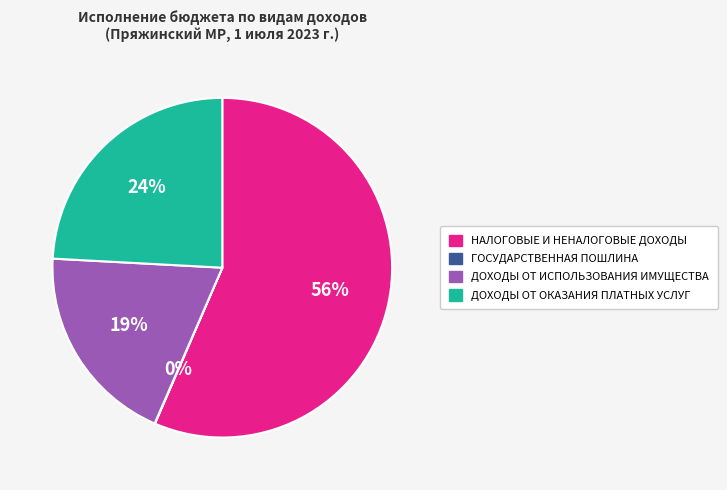

Is НАЛОГОВЫЕ И НЕНАЛОГОВЫЕ ДОХОДЫ the majority of the pie?

Yes